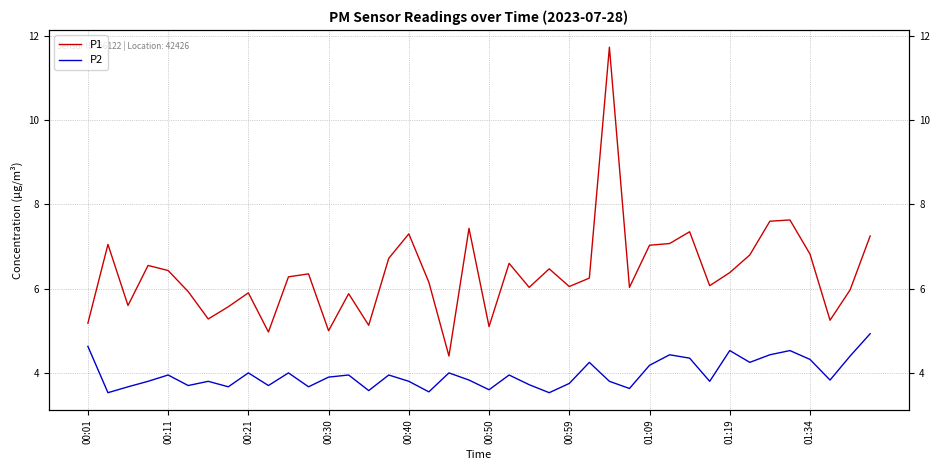

At how many categories does at least one series exceed 6?

26